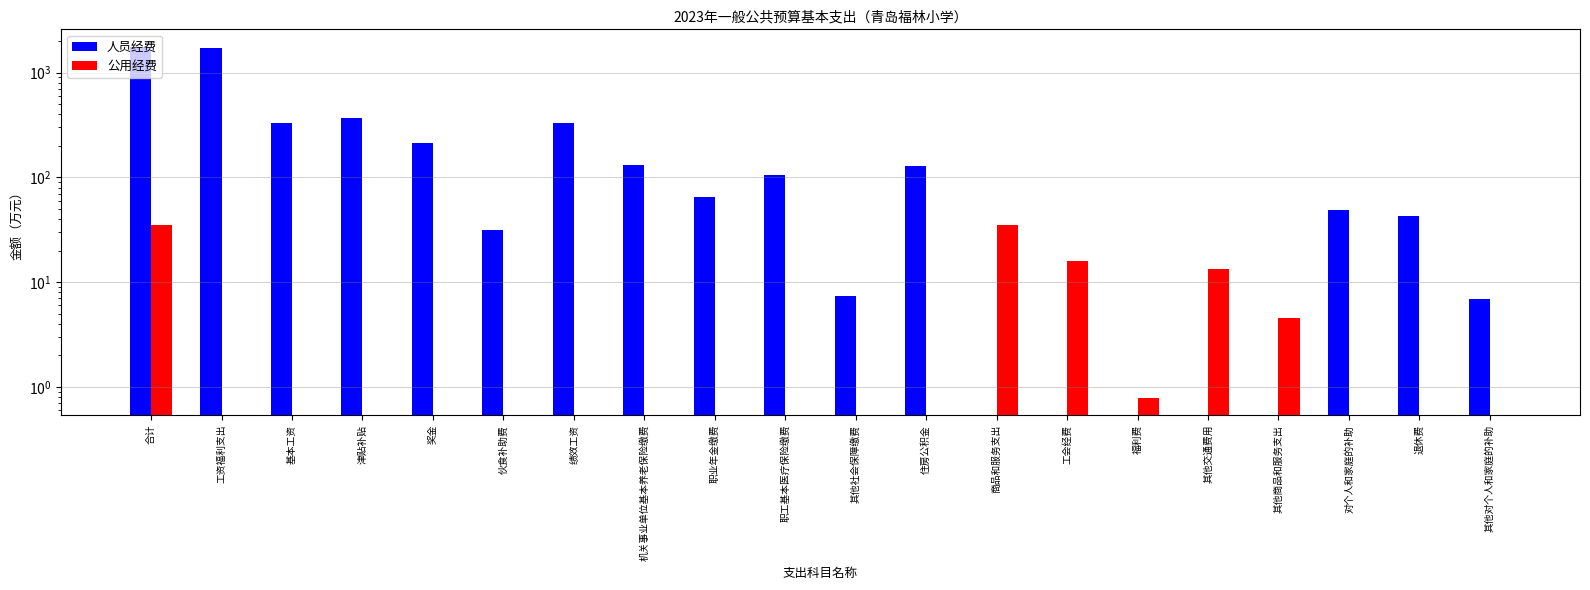

Which series has the largest total across all categories?

人员经费